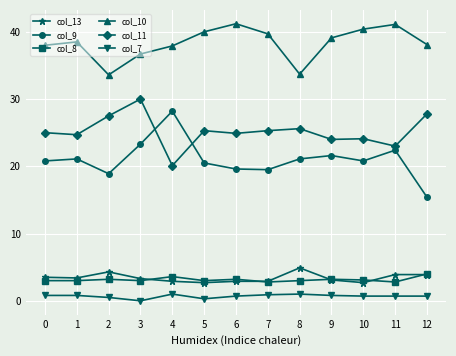

What is the difference between the highest and lowest values at 6?

40.5